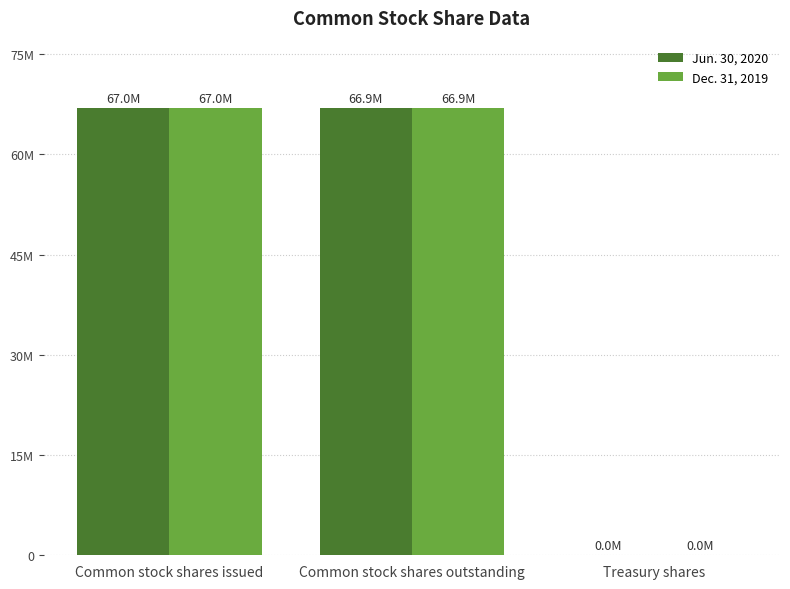

Is the value of Jun. 30, 2020 at Treasury shares greater than the value of Dec. 31, 2019 at Common stock shares issued?

No